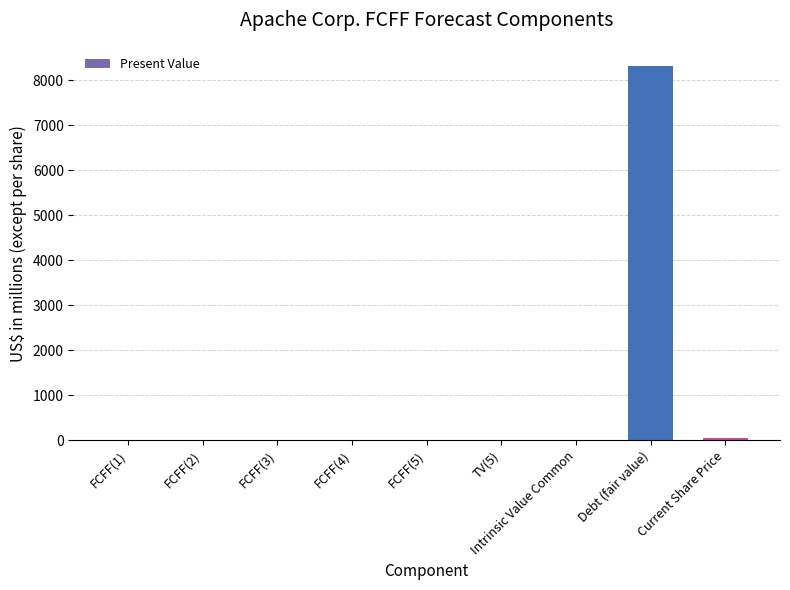

The value at Debt (fair value) is 8330.0. True or false?

True